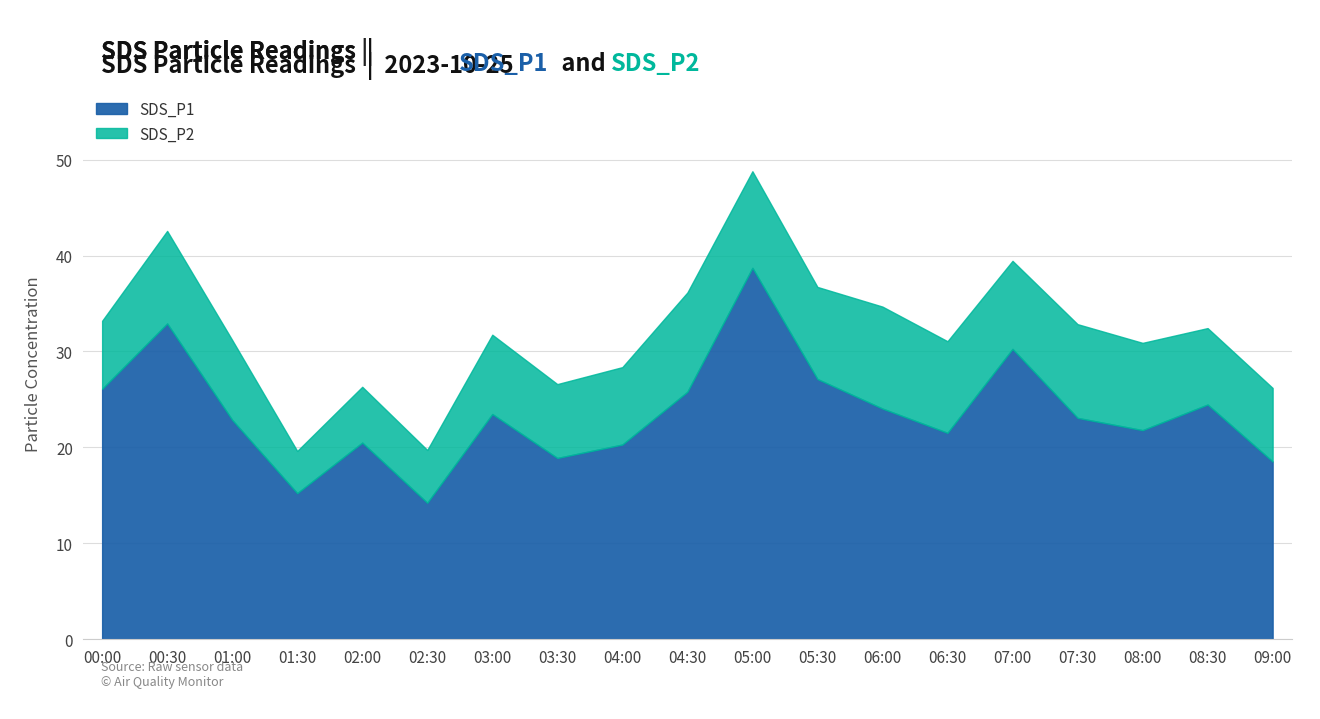

At which label does SDS_P2 first exceed 8?

00:30